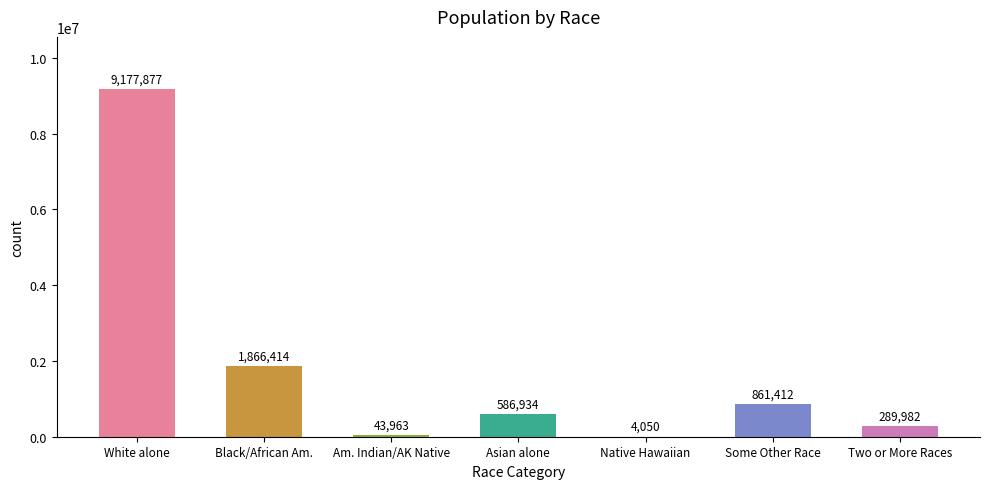

Reading left to right, transcribe all the data shown in this chart.

White alone=9177877	Black/African Am.=1866414	Am. Indian/AK Native=43963	Asian alone=586934	Native Hawaiian=4050	Some Other Race=861412	Two or More Races=289982